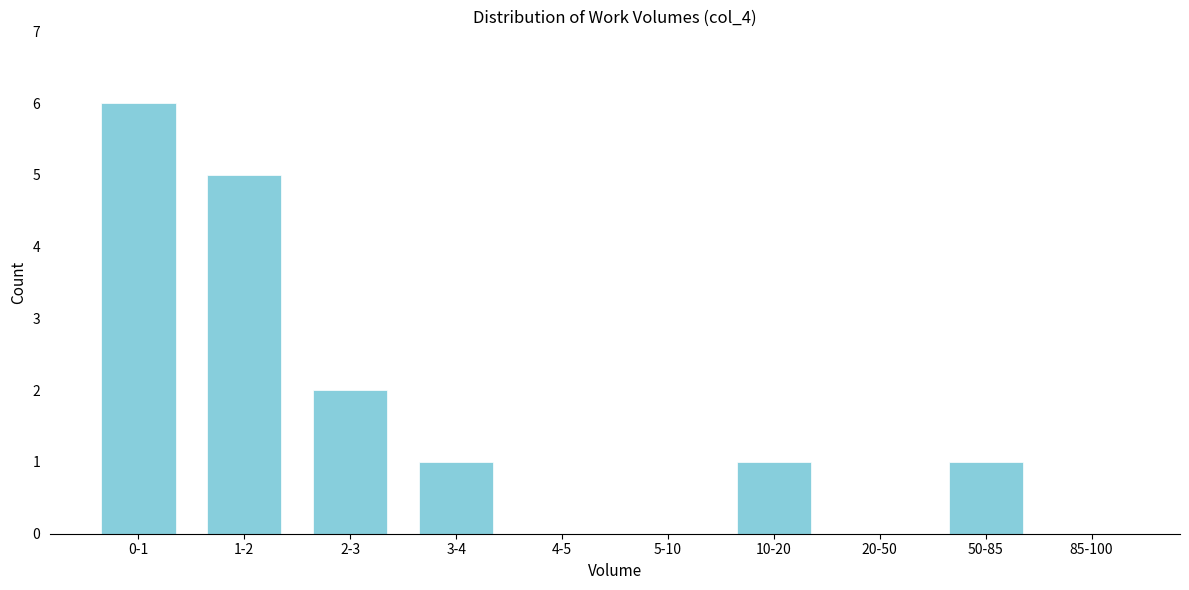

Reading right to left, what are all the values shown in this chart?

85-100=0	50-85=1	20-50=0	10-20=1	5-10=0	4-5=0	3-4=1	2-3=2	1-2=5	0-1=6